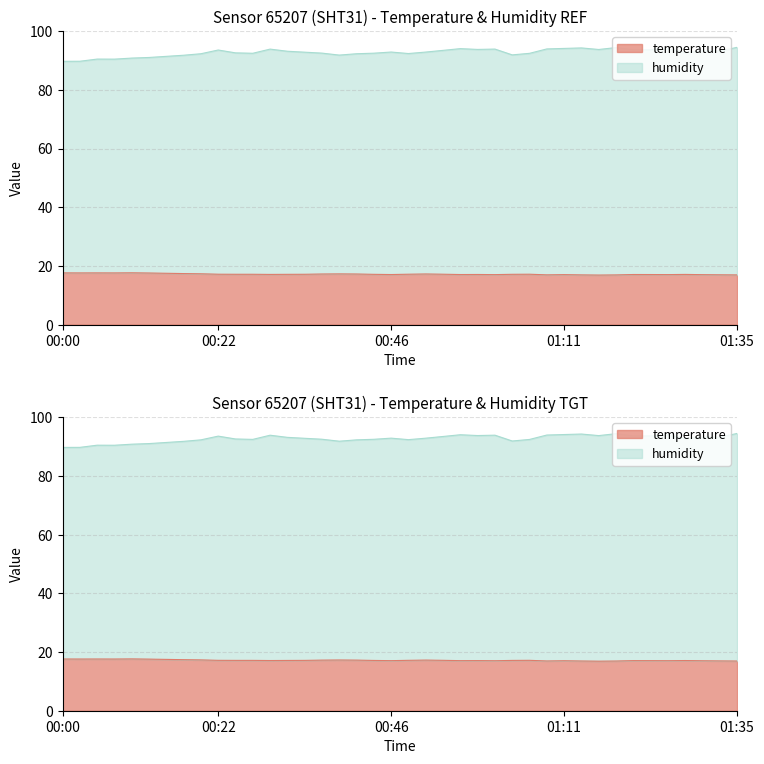

In humidity, how many points are lower than both neighbors (excluding endpoints)?

9